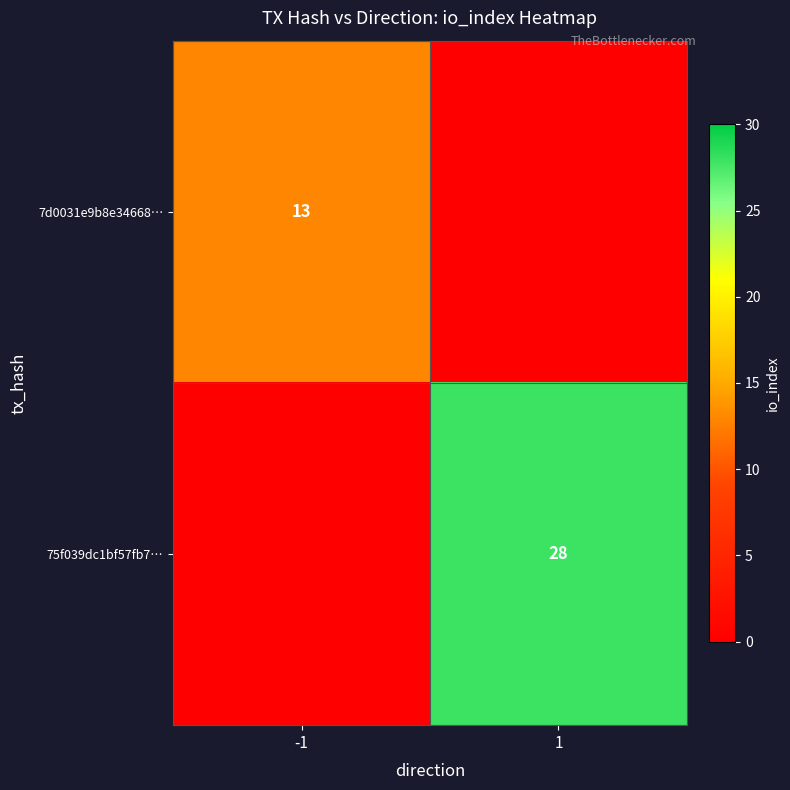

True or false: 7d0031e9b8e34668… has a value of 13 at -1.

True